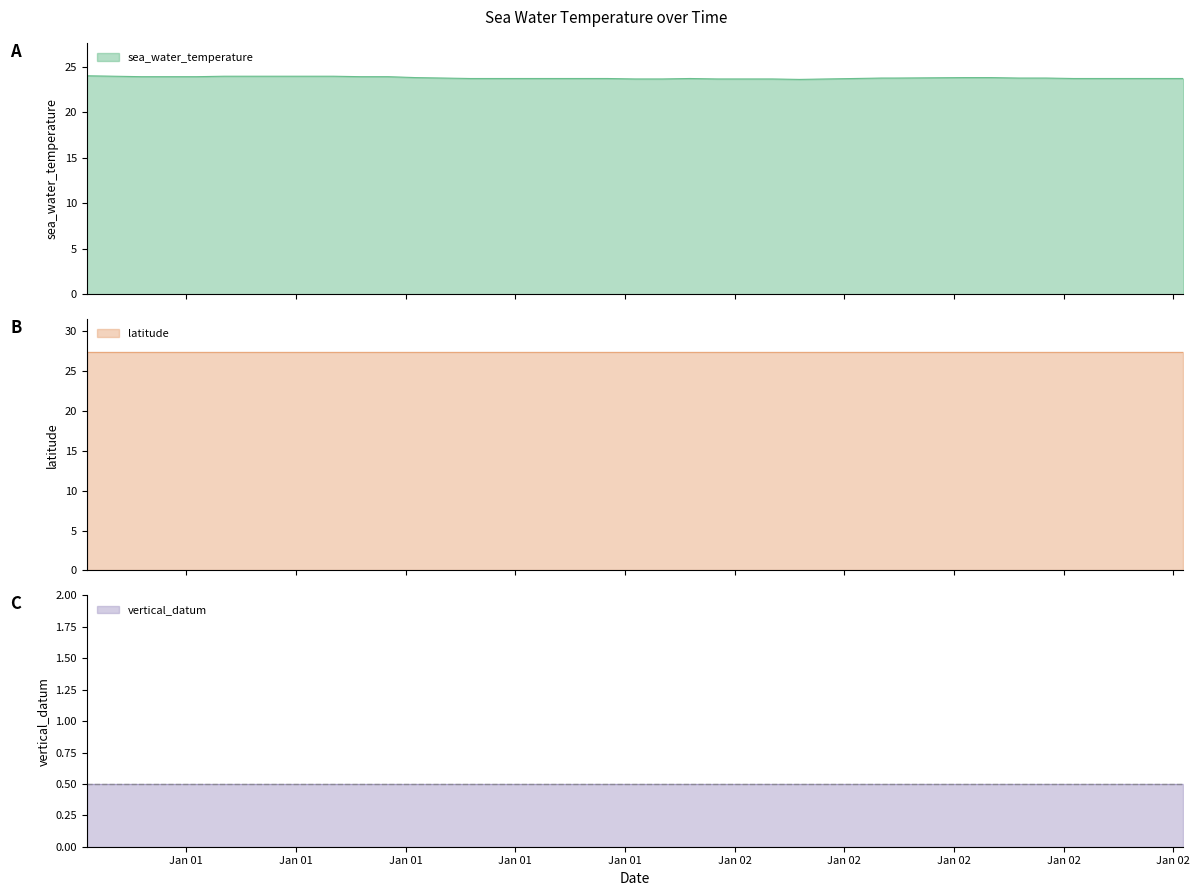

True or false: latitude and sea_water_temperature cross at least once.

False